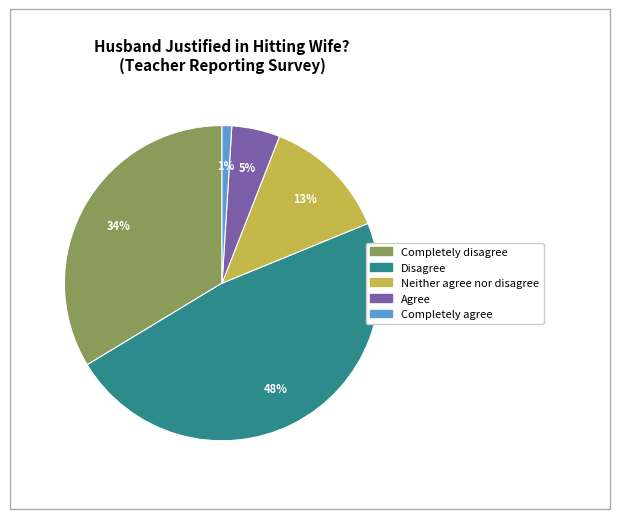

Do Completely agree and Disagree together represent more than half of the pie?

No